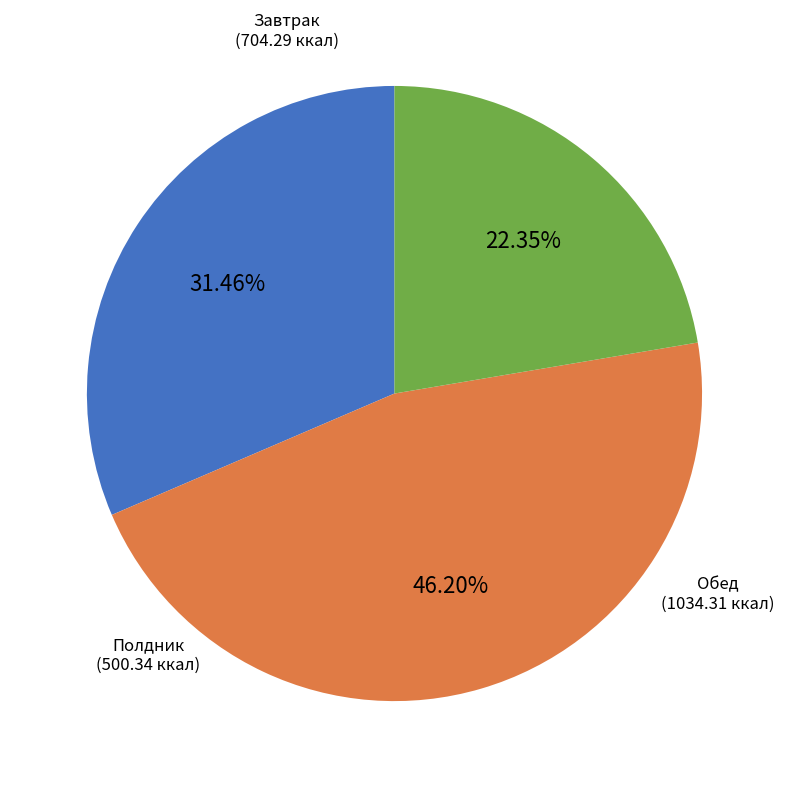

Is there any slice that represents more than half of the pie?

No